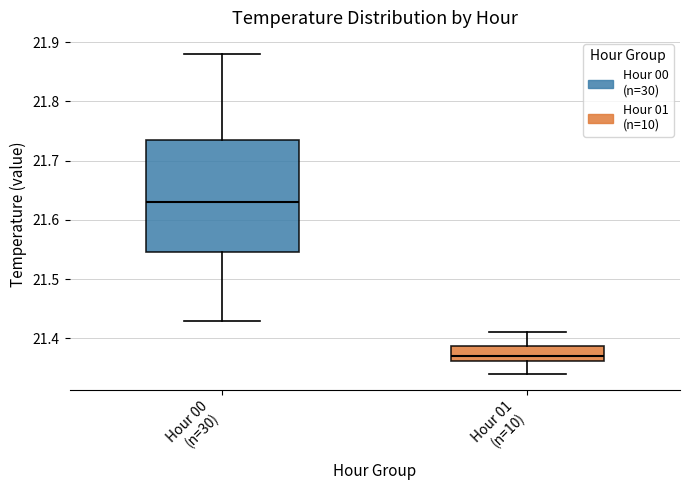

Where does the lower whisker of the box for Hour 00 (n=30) end on the y-axis? The values are not printed on the chart, so give them approximately, as read against the axis.

21.43